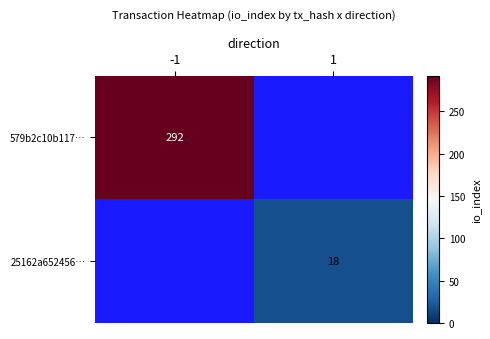

Count the number of data series in this chart.

2